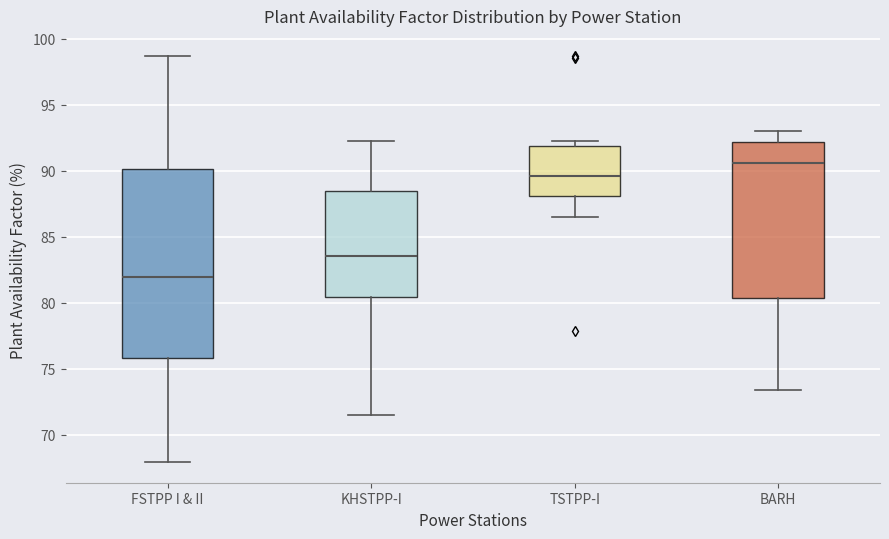

Which box's median line is the lowest?

FSTPP I & II